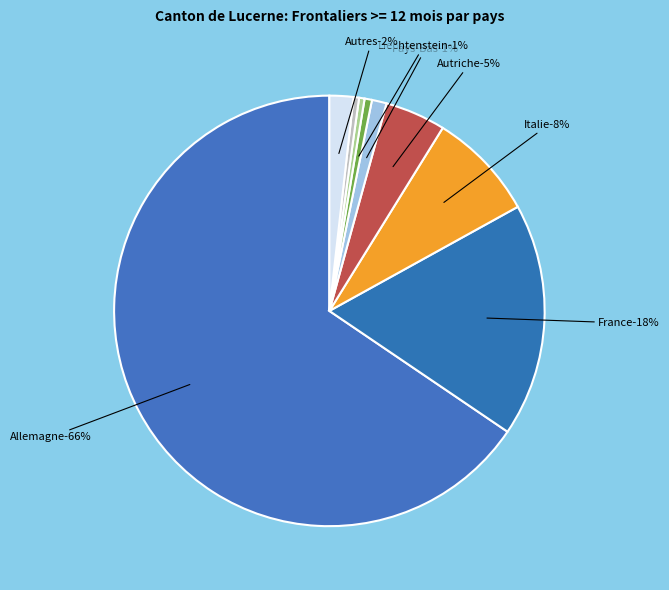

Count the number of slices in the pie.

9